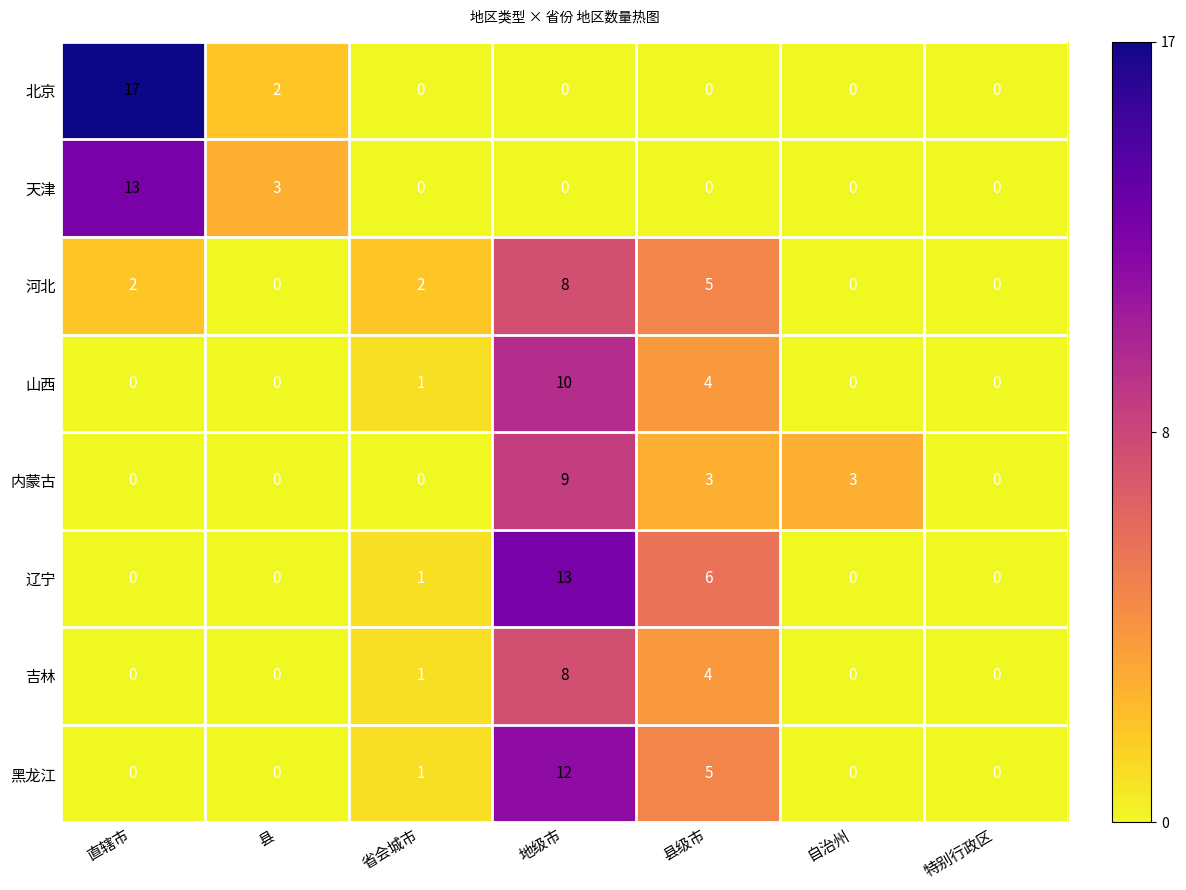

Which series has the largest total across all categories?

辽宁